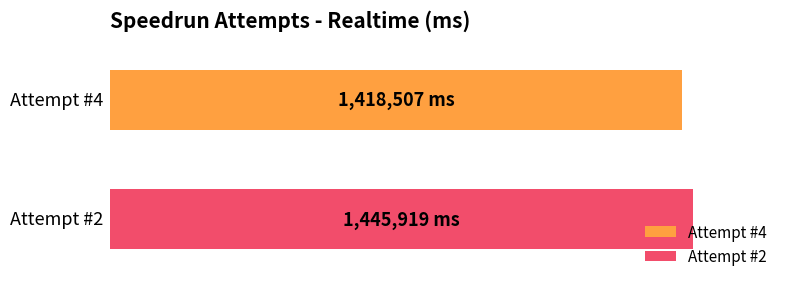

What are all the series names shown in the legend?

Attempt #4, Attempt #2